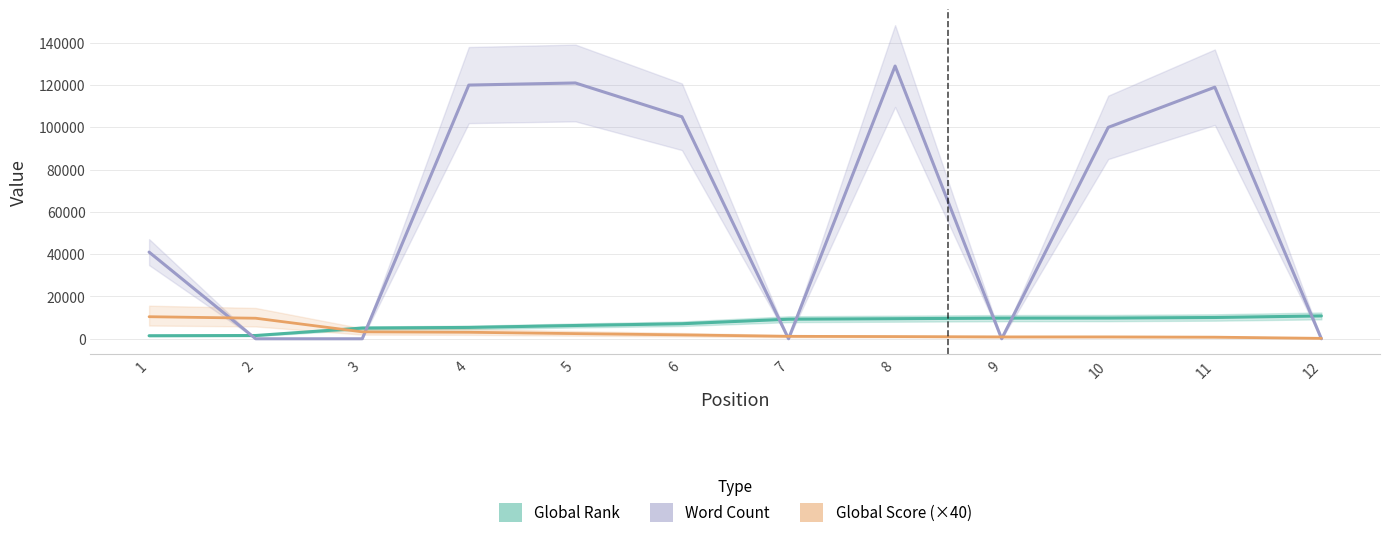

What is the difference between the Global Score (×40) values at 12 and 9?

680